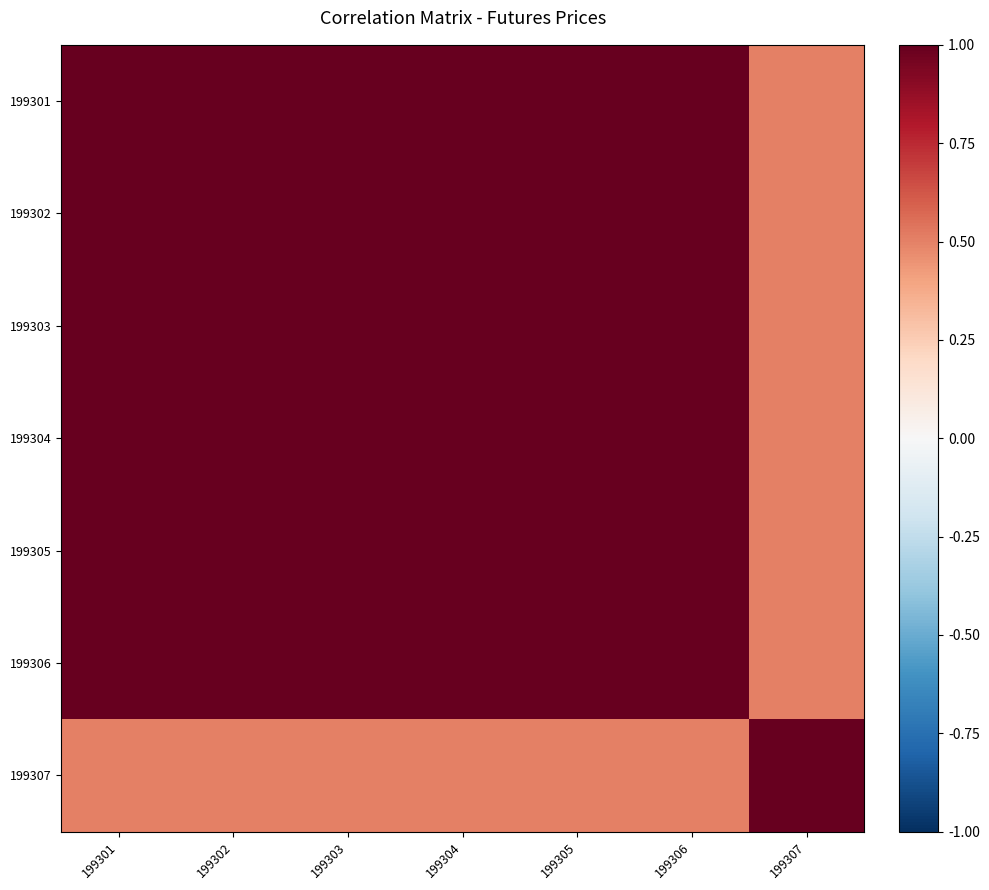

What is the difference between the highest and lowest values at 199307?

0.5